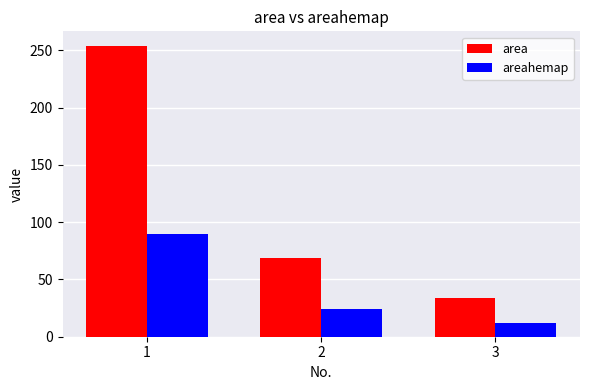

Reading right to left, list all the values displayed in this chart.

area: 34.0	69.0	254.0
areahemap: 12.1	24.5	90.1